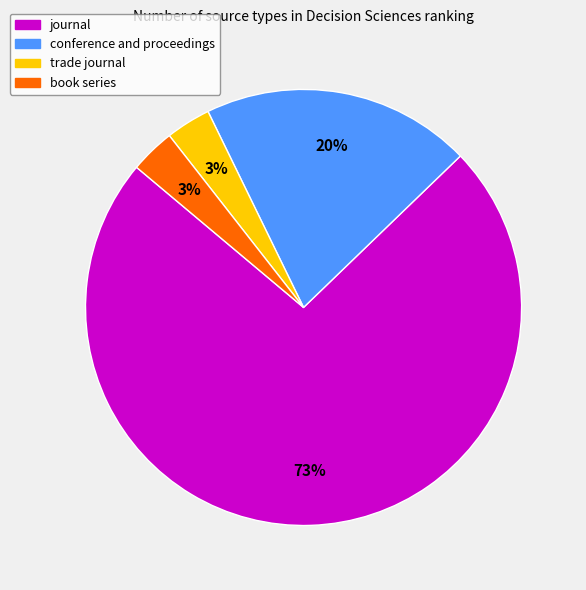

Does conference and proceedings represent more than half of the total?

No